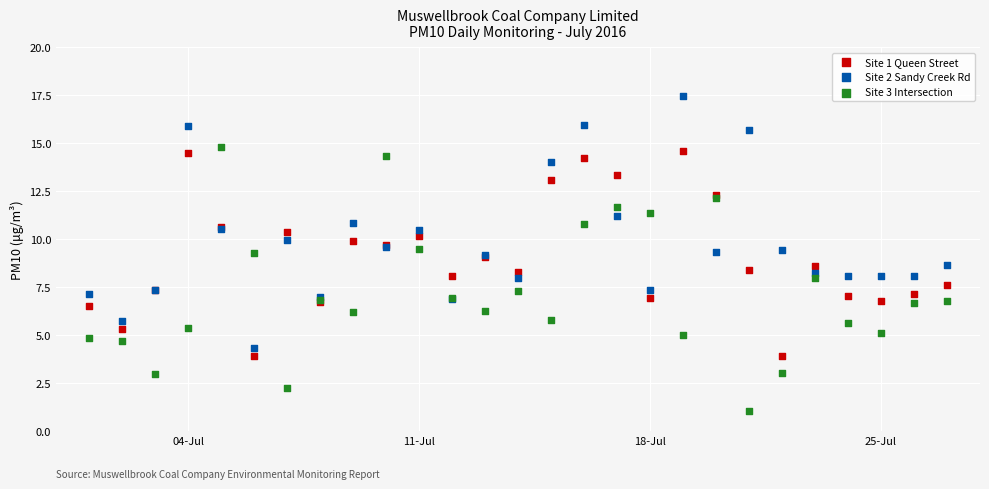

What is the X range (max minus min) for the scatter plot?

26.0